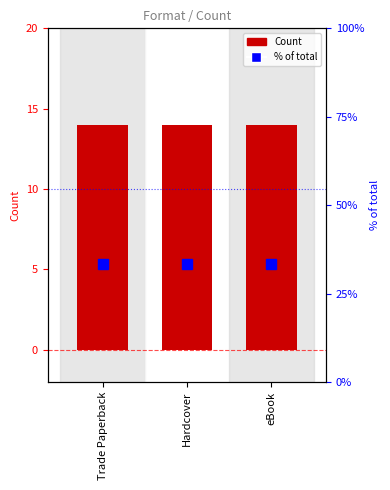

Is it true that % of total equals 20.2 at Trade Paperback?

False